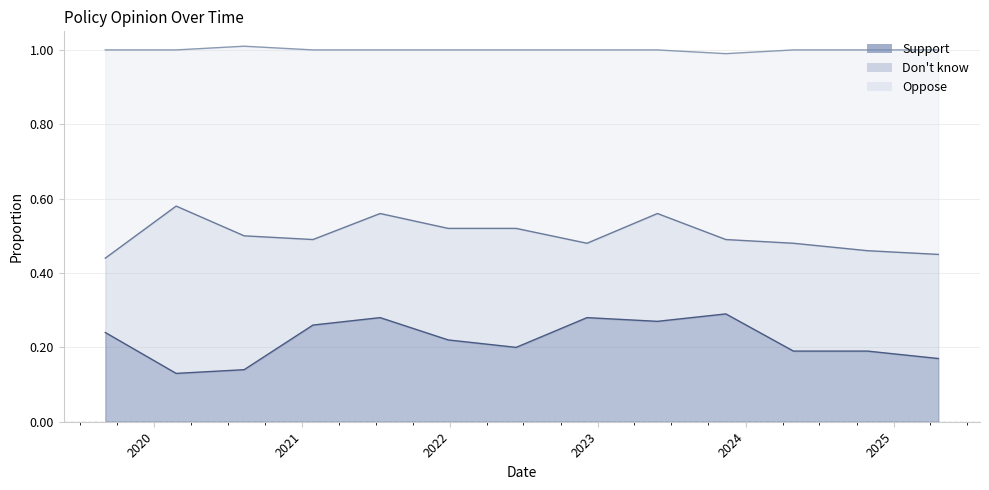

How many Support values are between 0 and 1?

13